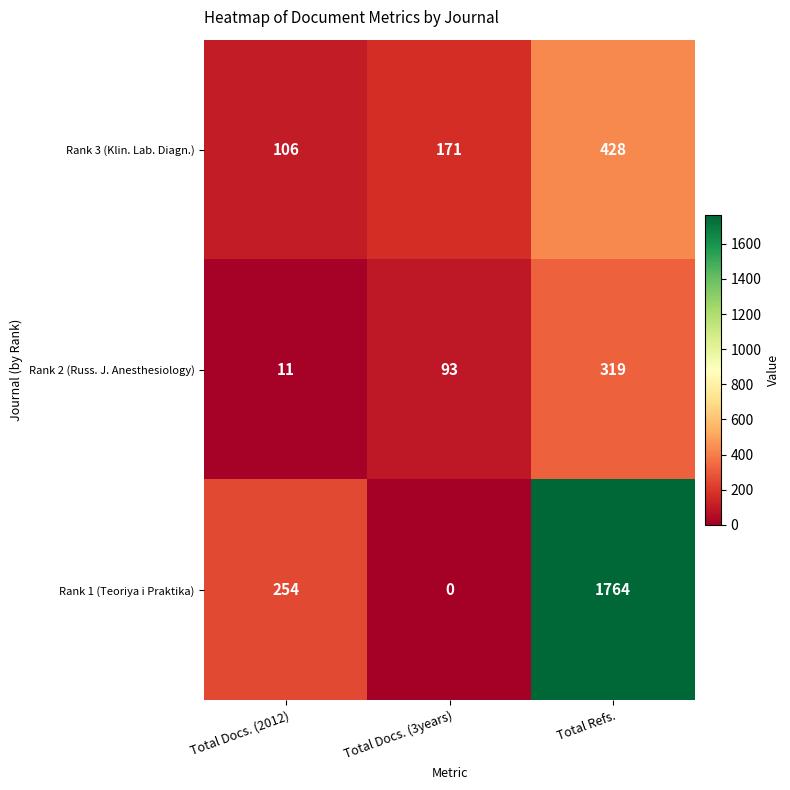

How many data points does each series have?

3